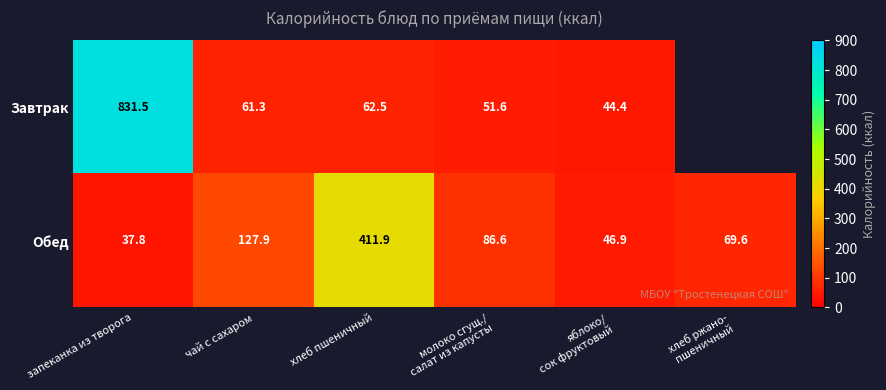

Which category has the lowest value in the Обед series?

запеканка из творога